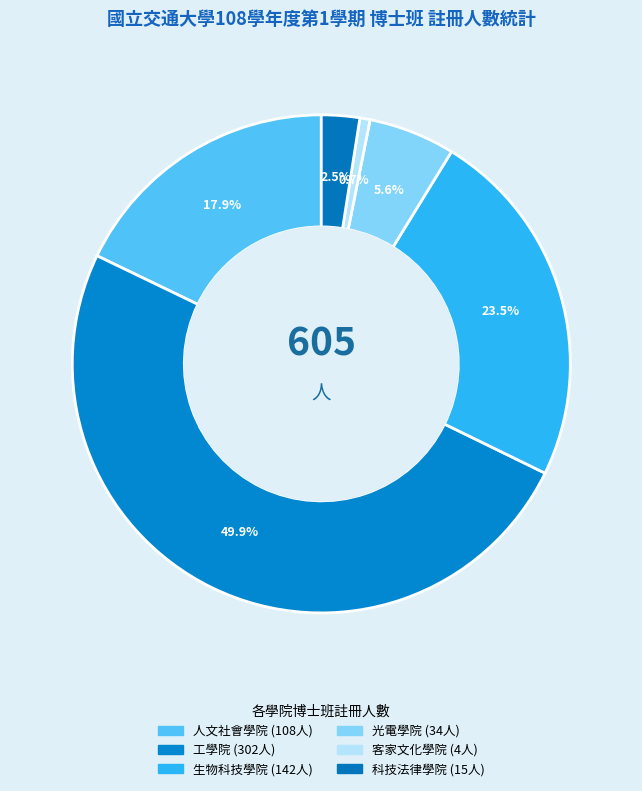

To the nearest percent, what is the difference between the 人文社會學院 and 光電學院 slice percentages?

12%